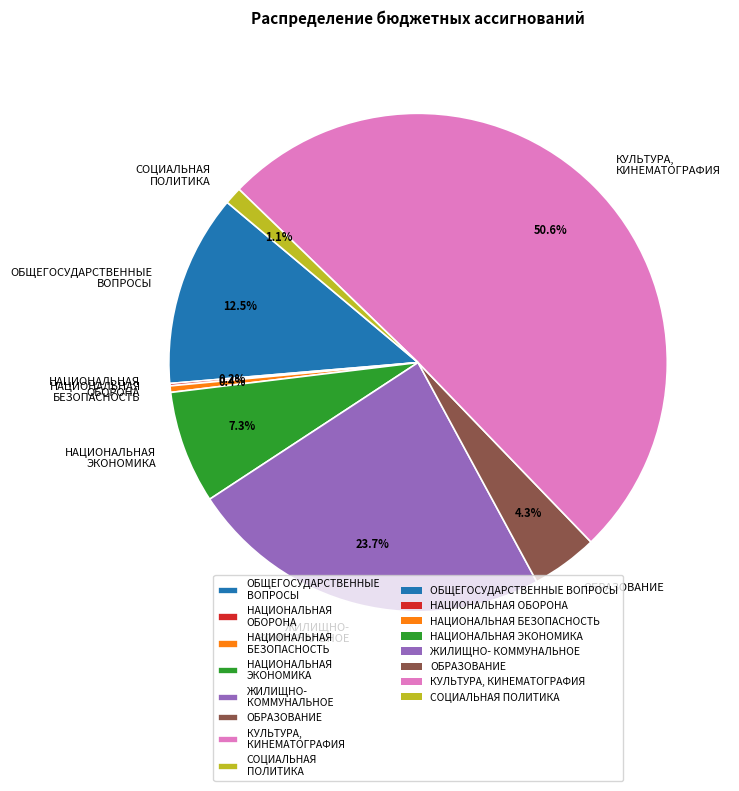

What is the majority slice?

КУЛЬТУРА, КИНЕМАТОГРАФИЯ